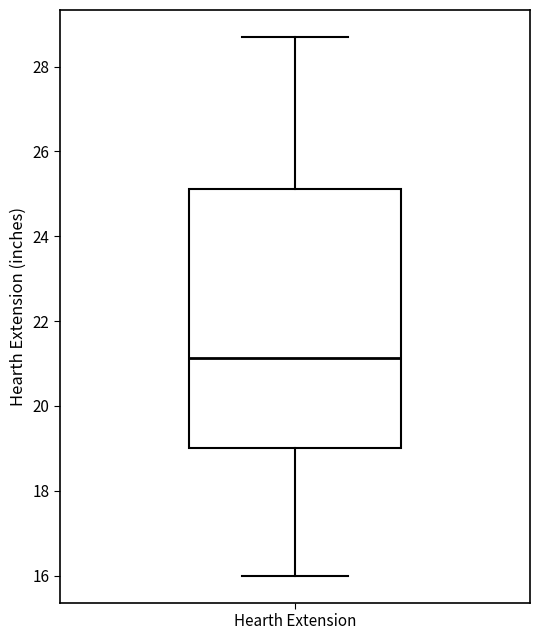

Where is the lower edge of the box for Hearth Extension on the y-axis? The values are not printed on the chart, so give them approximately, as read against the axis.

19.0